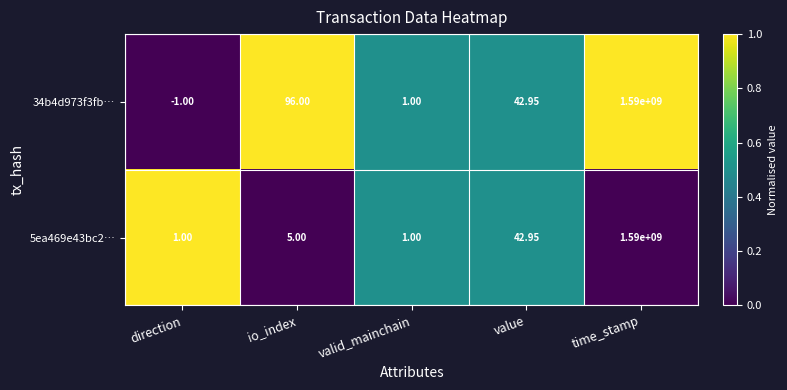

Is the value of 34b4d973f3fb… at time_stamp greater than the value of 5ea469e43bc2… at valid_mainchain?

Yes